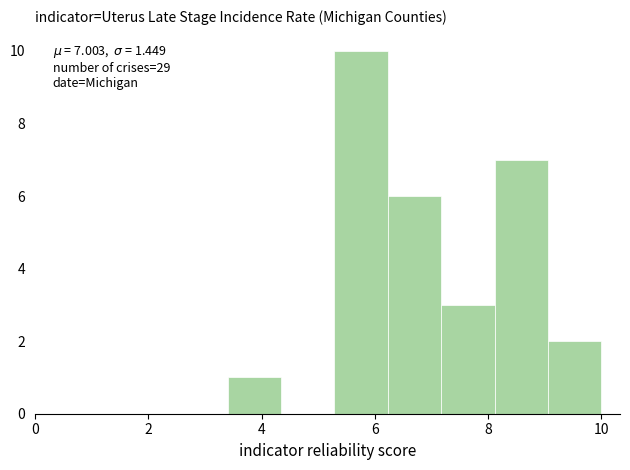

Which range on the x-axis has the tallest bar?

5.2 to 6.2